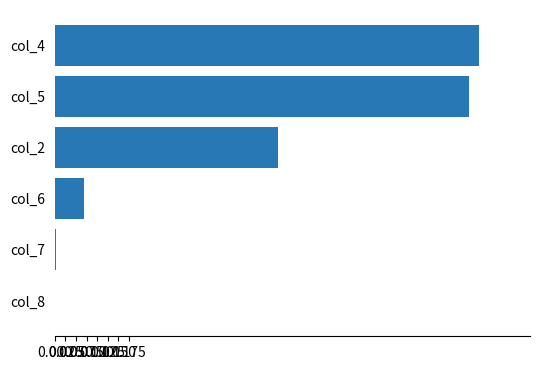

What is the sum of all values?

2.6